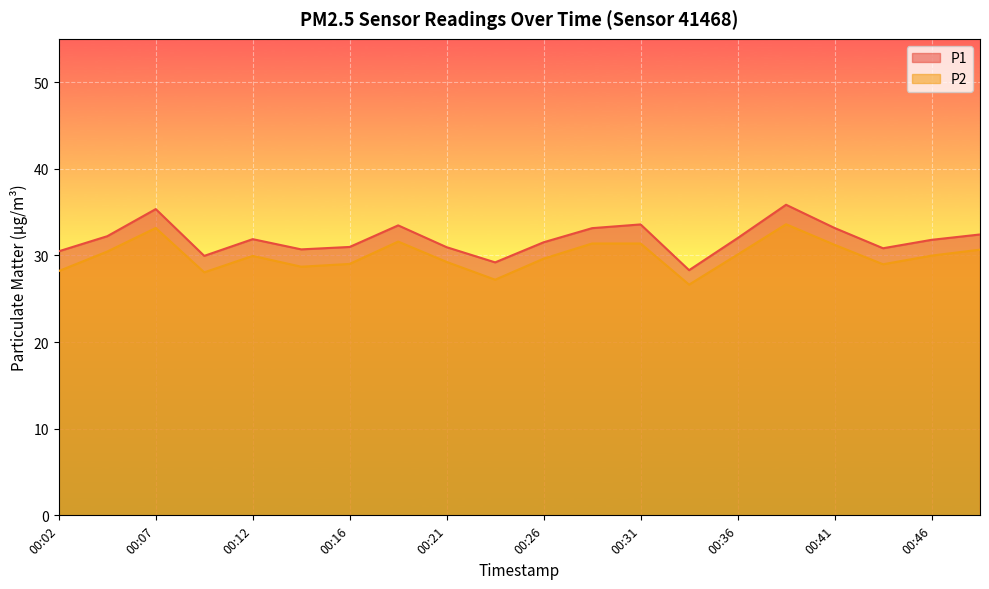

What is the difference between the P1 values at 00:41 and 00:12?

1.3